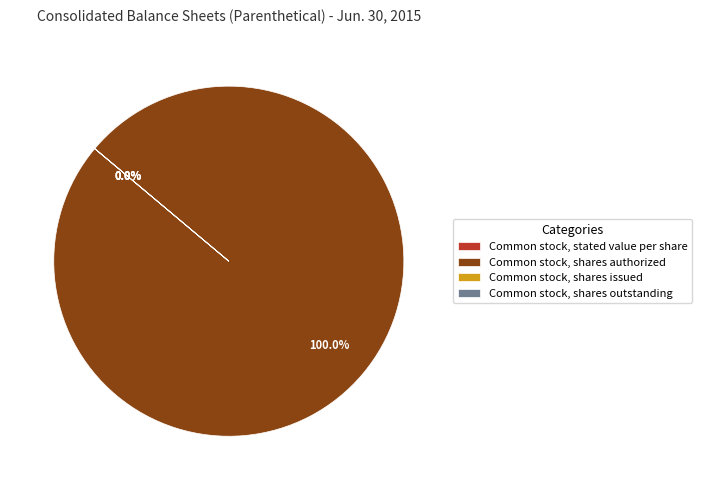

What is the majority slice?

Common stock, shares authorized